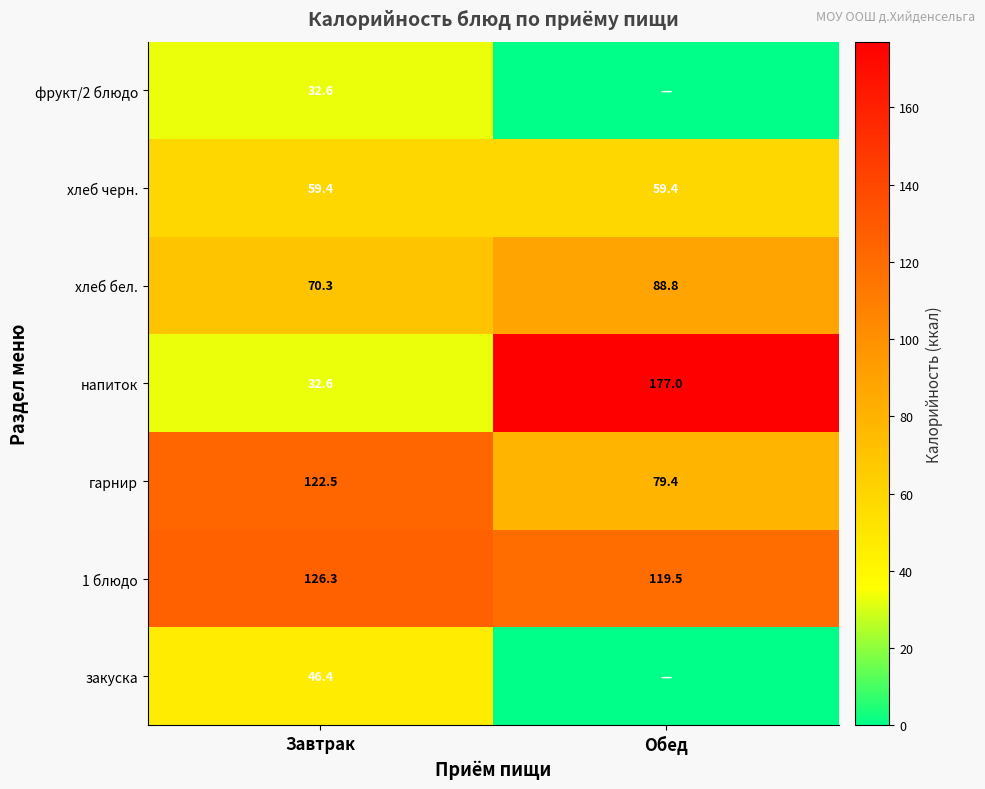

Read the гарнир value at Завтрак.

122.5